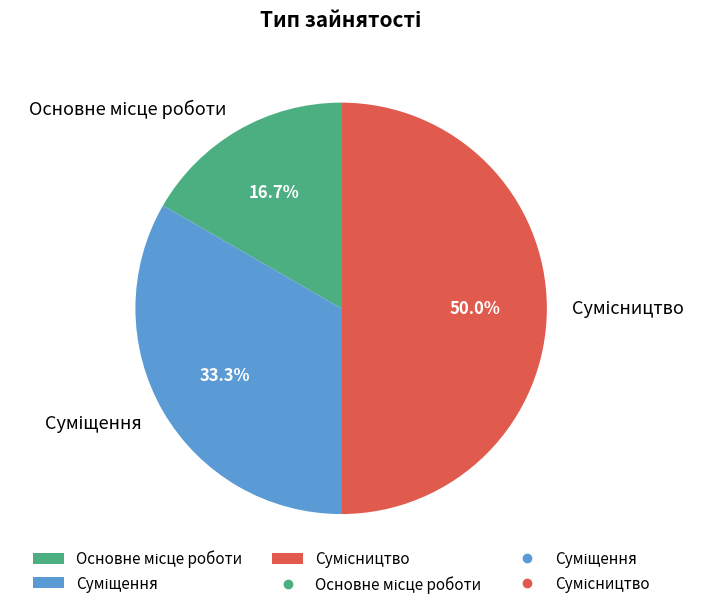

How many segments does this pie chart have?

3